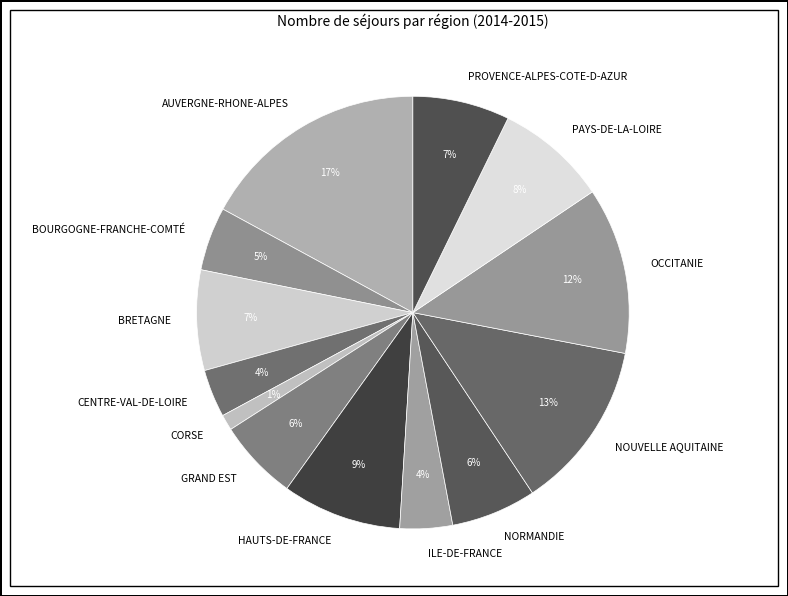

The CENTRE-VAL-DE-LOIRE slice represents 4% of the pie. True or false?

True